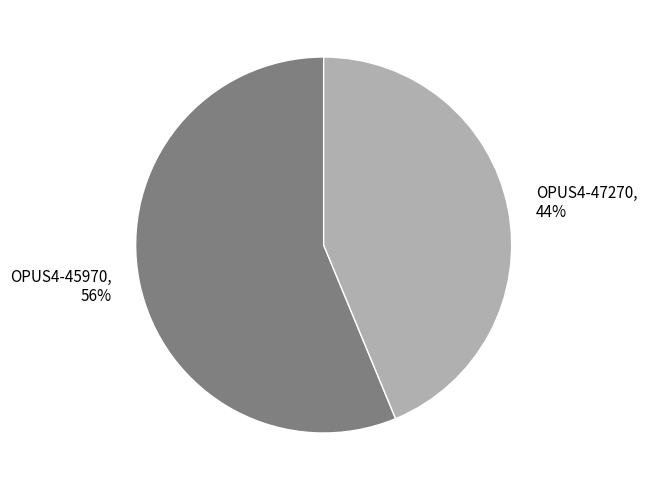

True or false: OPUS4-47270 accounts for 44% of the total.

True